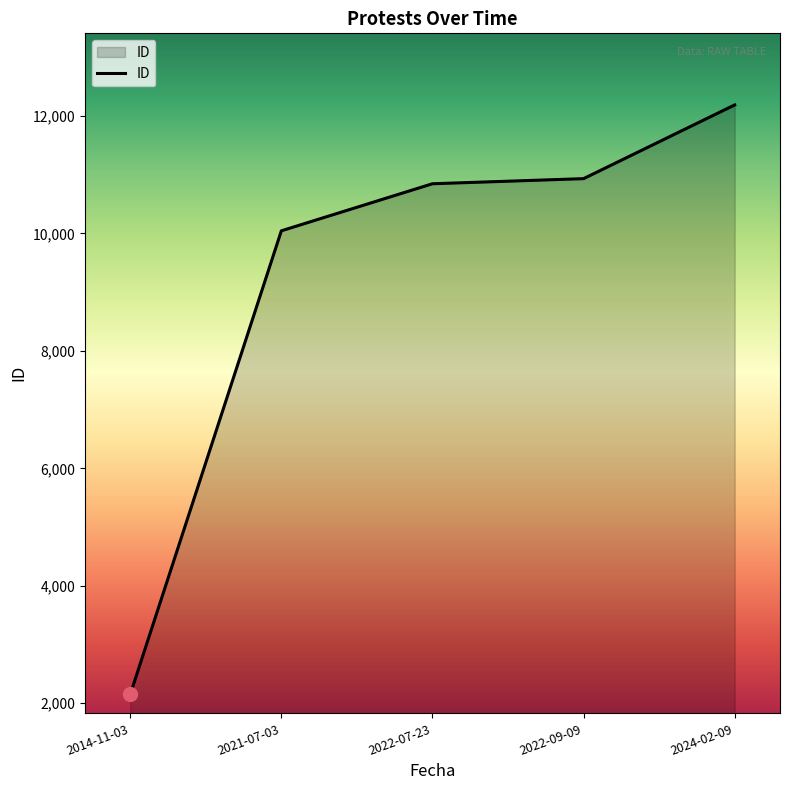

How many values are below 10844?

2